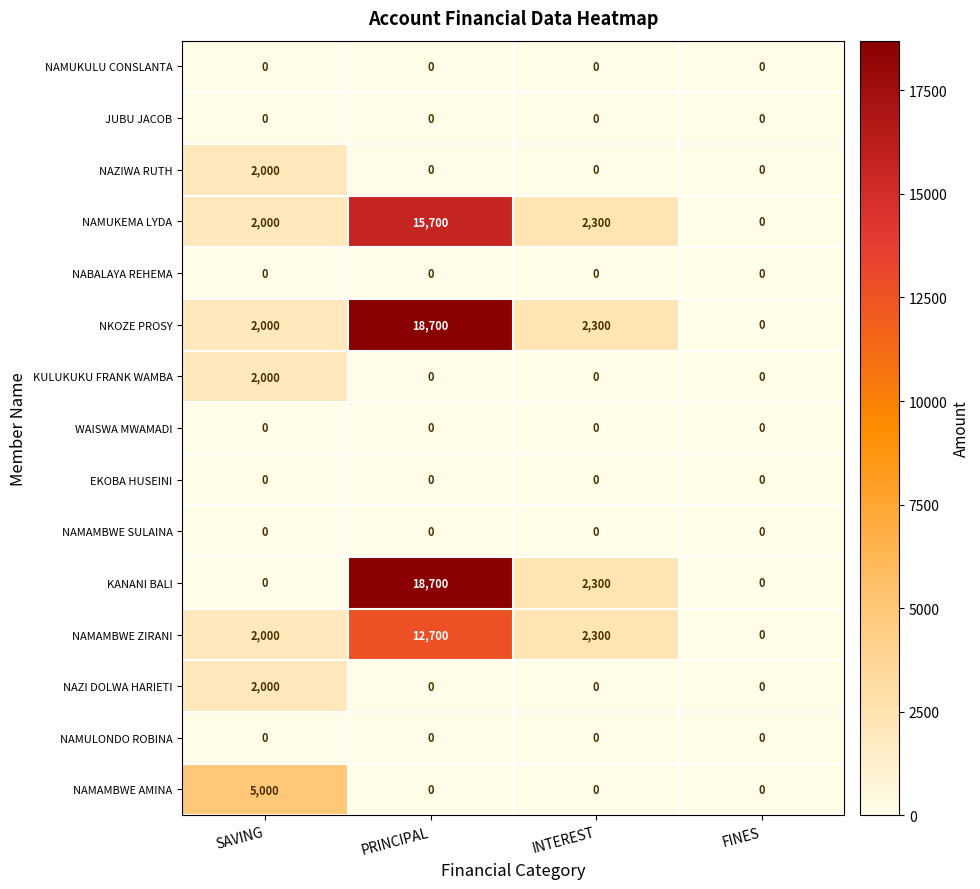

What is the spread (max minus min) of values at PRINCIPAL?

18700